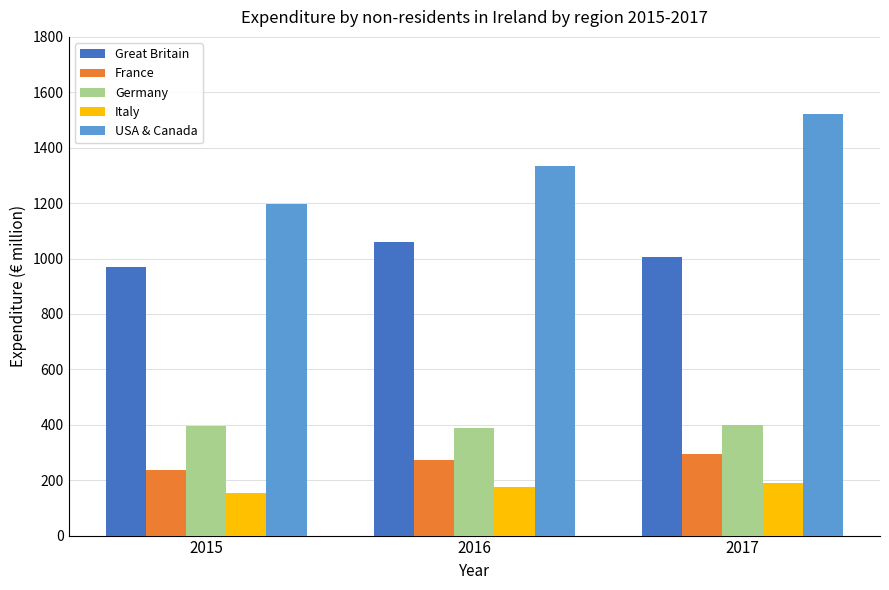

What is the value of the USA & Canada bar at the 1st from the left?

1197